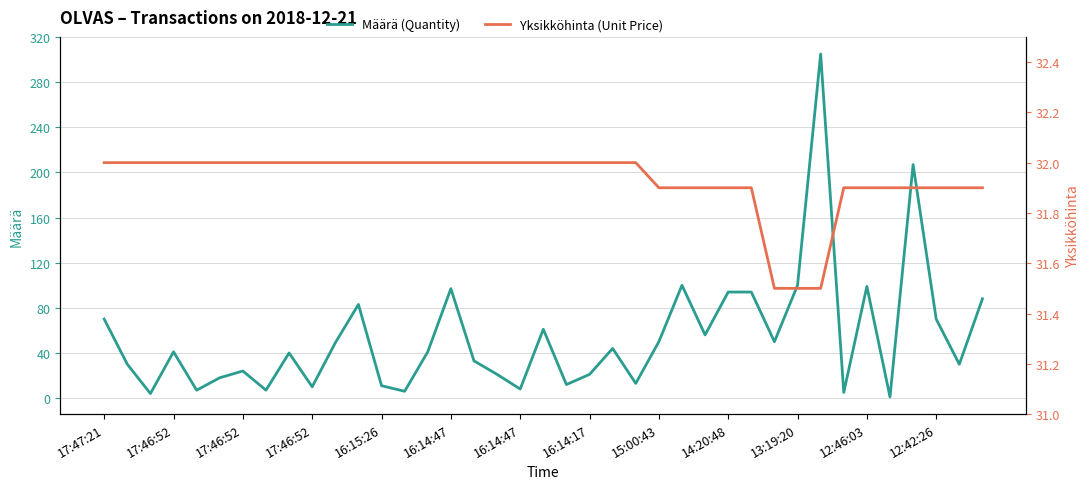

Which series has the largest range (max minus min)?

Määrä (Quantity)